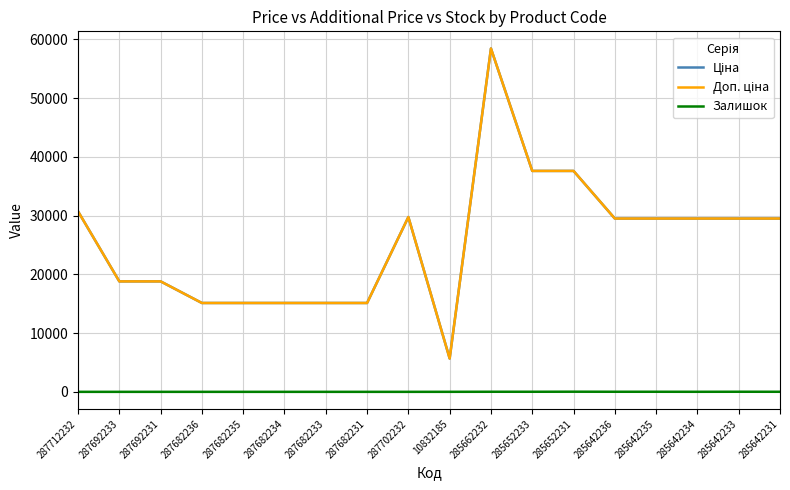

Which series has the widest spread of values?

Ціна